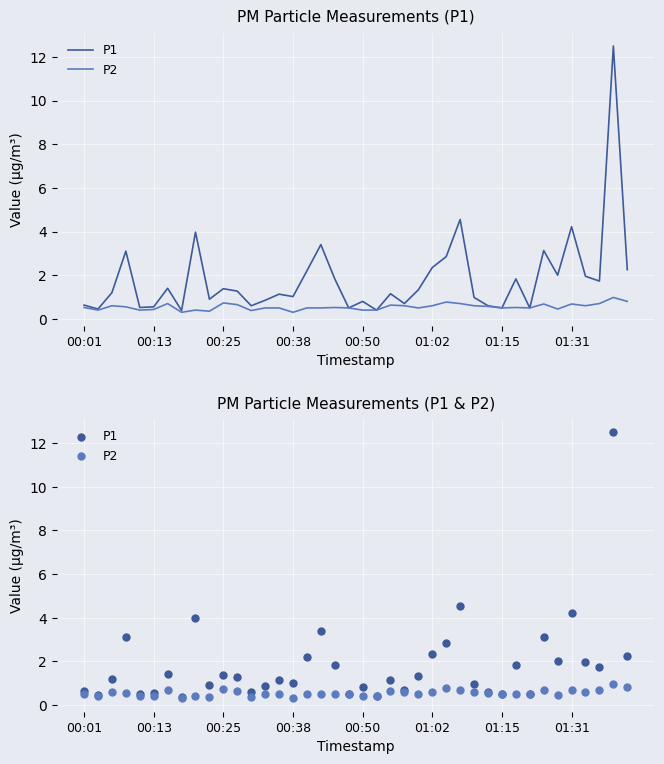

What are all the series names shown in the legend?

P1, P2